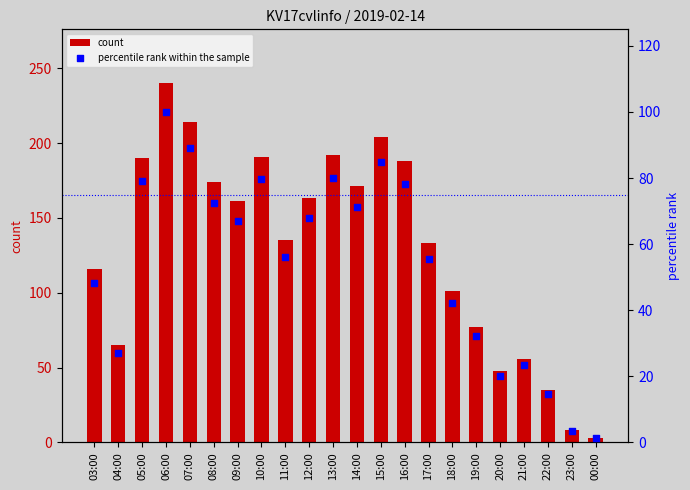

Is the value of count at 09:00 greater than the value of percentile rank within the sample at 15:00?

Yes